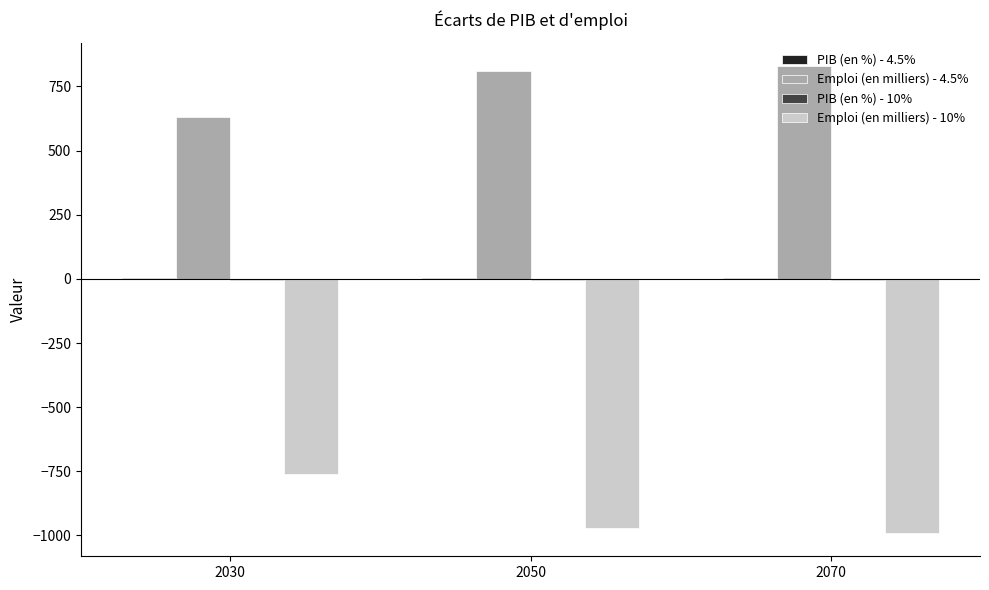

What is the sum of all Emploi (en milliers) - 10% values?

-2720